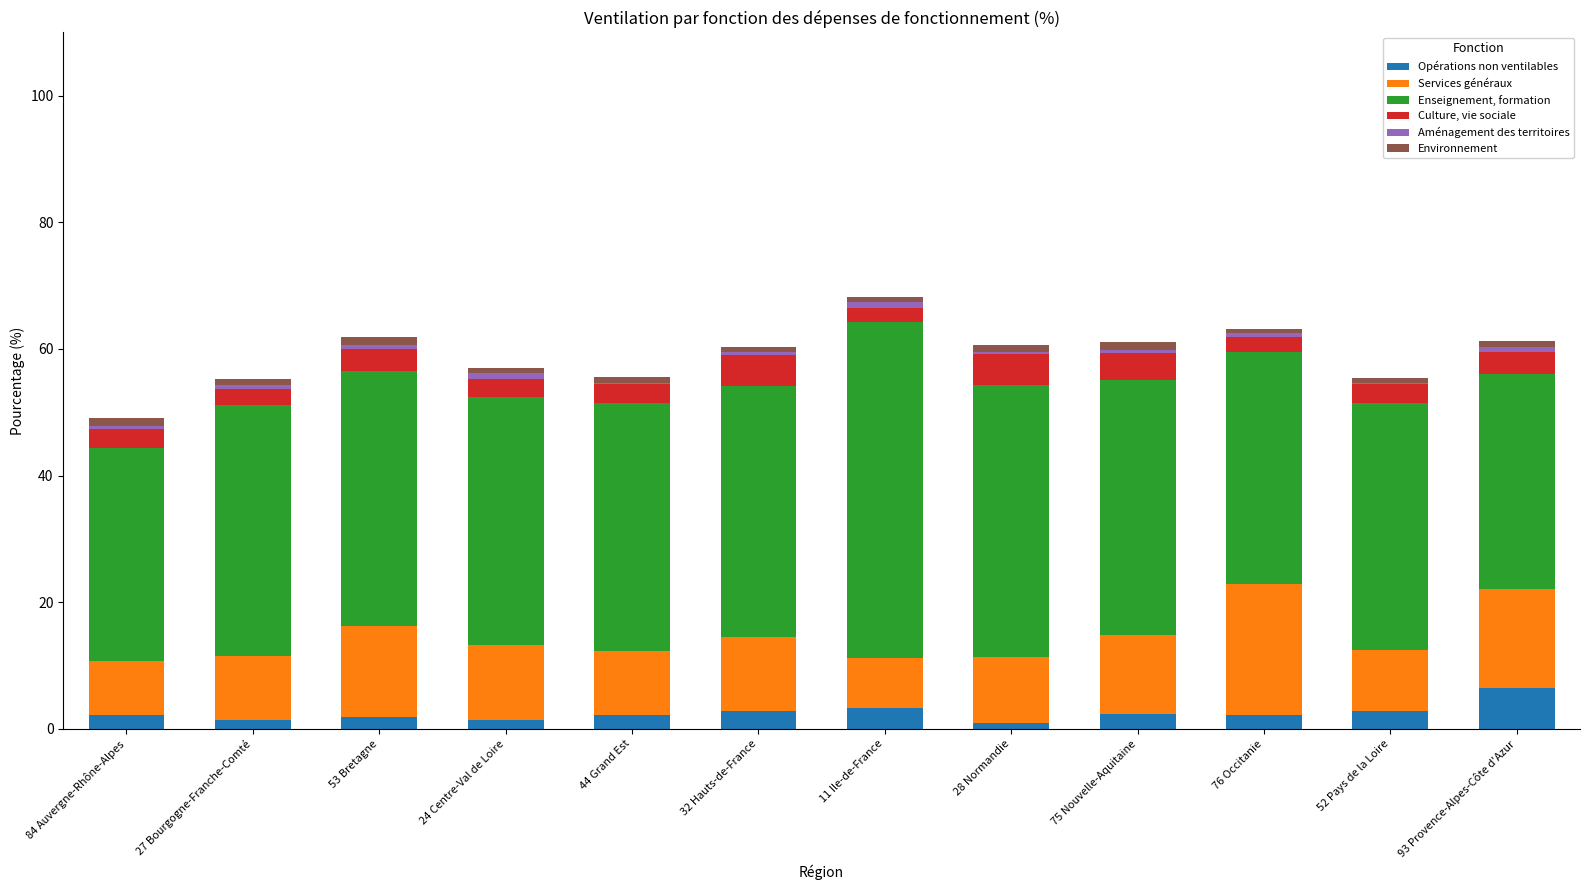

True or false: Opérations non ventilables has a value of 3.3 at 11 Ile-de-France.

True